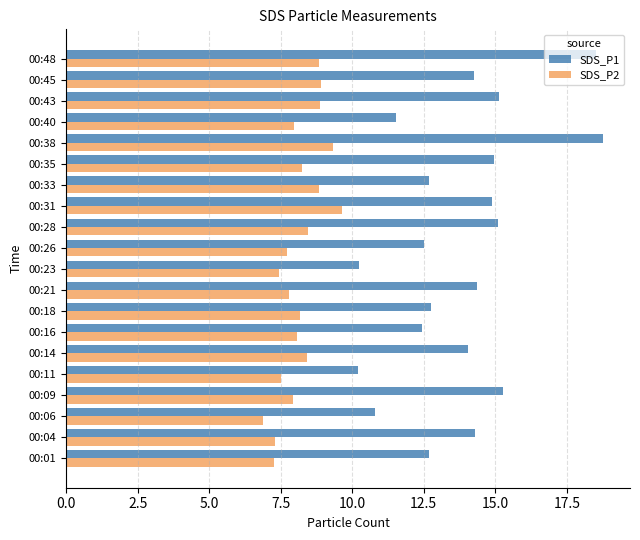

Is the value of SDS_P1 at 00:04 greater than the value of SDS_P2 at 00:23?

Yes